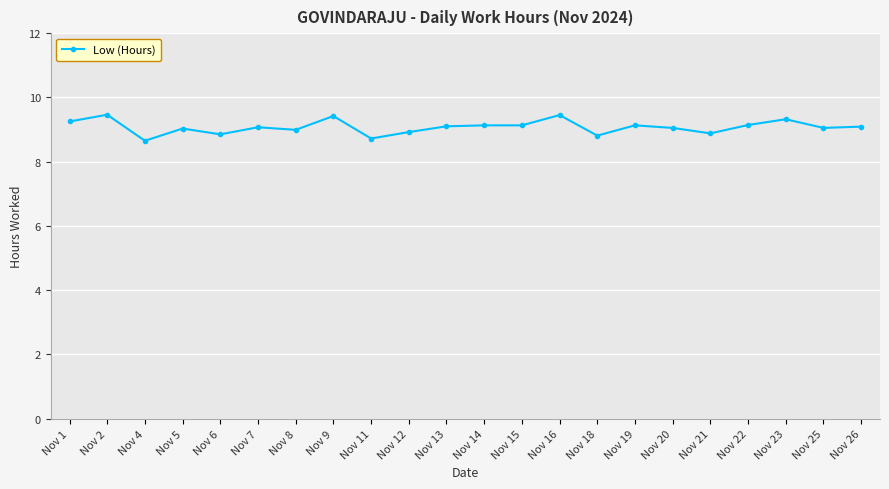

Approximately how many times larger is the value at Nov 1 compared to Nov 14?

1.0